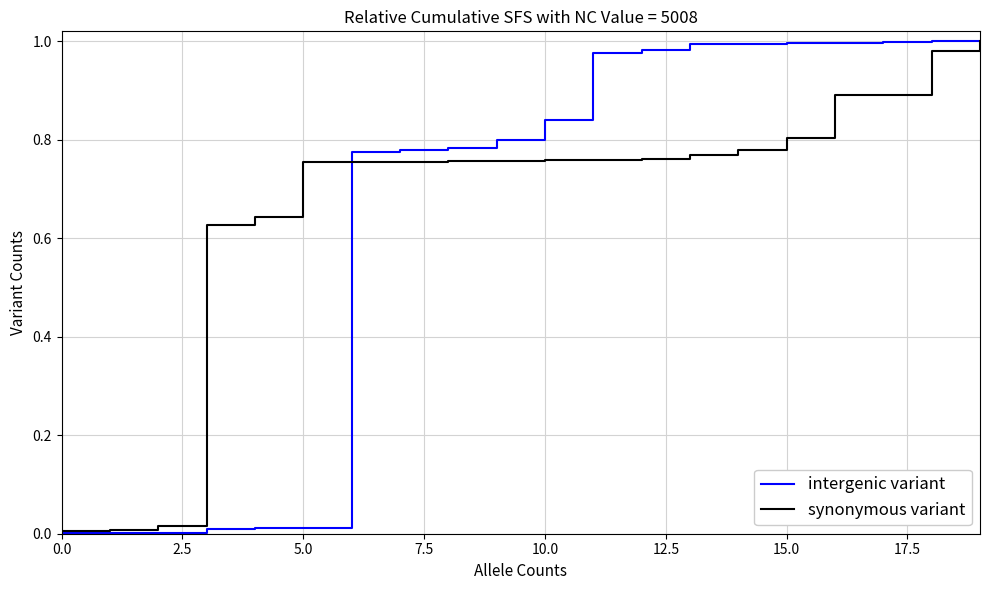

Is this an area chart (filled region under the line)?

No